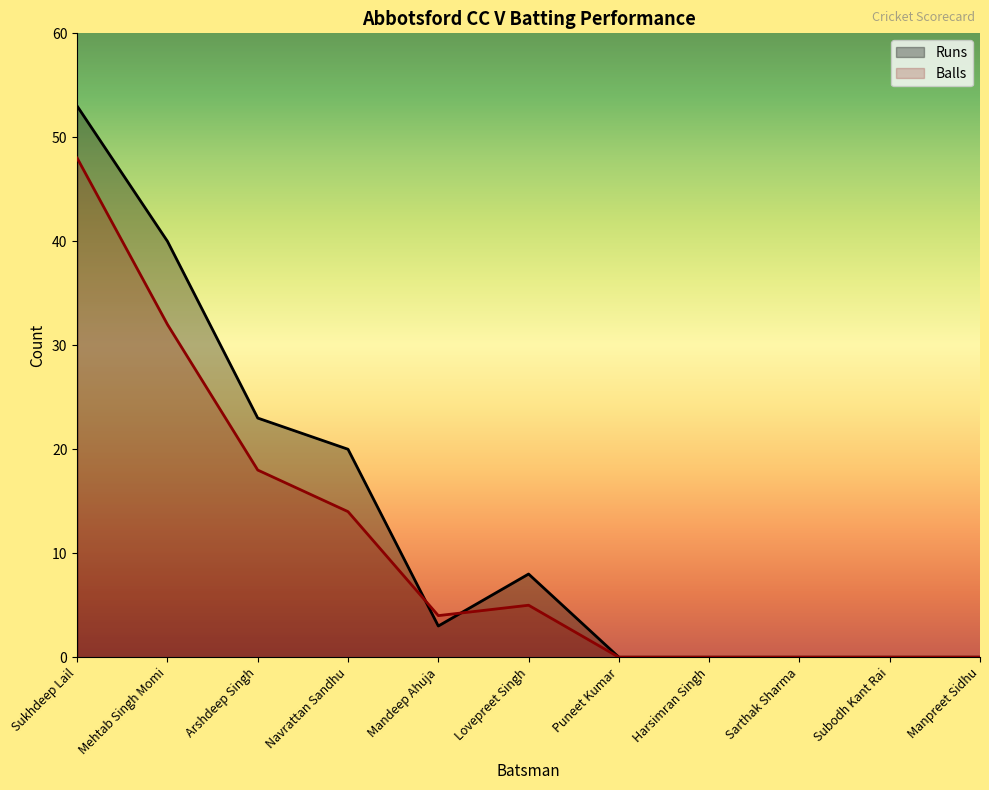

Between Subodh Kant Rai and Mandeep Ahuja, which is larger?

Mandeep Ahuja